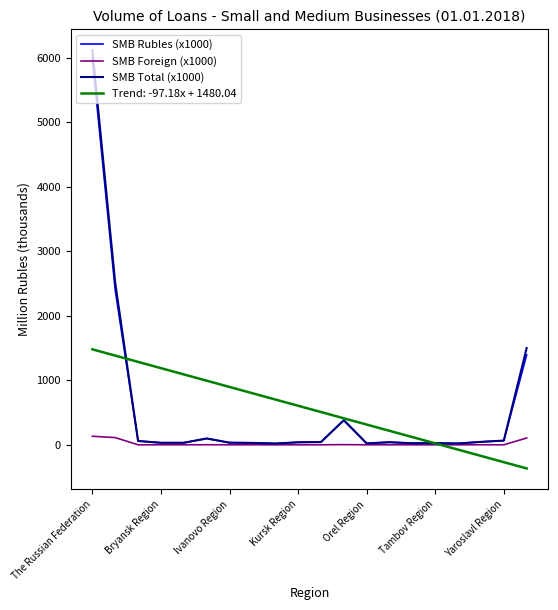

Which series has the widest spread of values?

SMB Total (x1000)